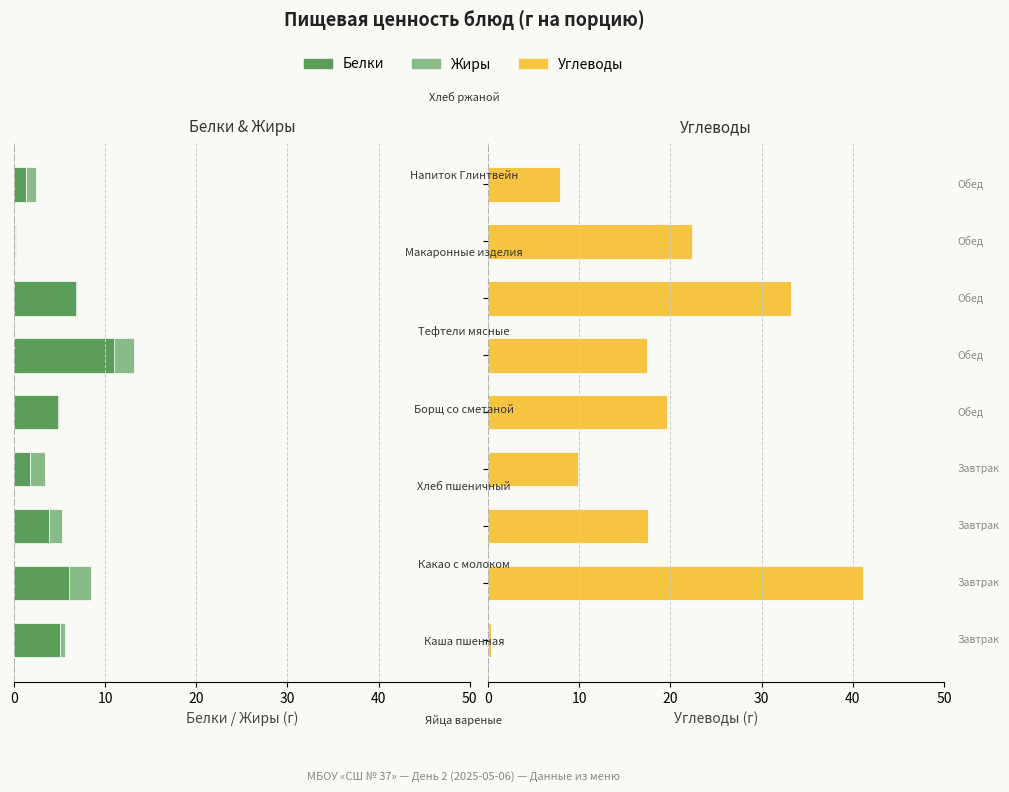

What is the spread (max minus min) of values at 50?

19.7